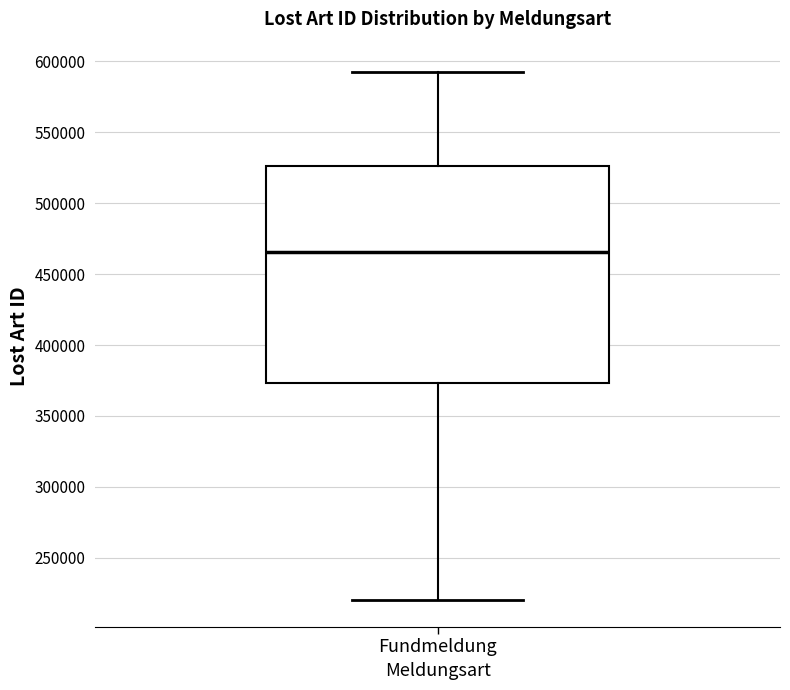

Read this box plot against the y-axis: the position of the median line, the range covered by the box, and the ends of both whiskers. The values are not printed on the chart, so give them approximately, as read against the axis.

median 465000, box 375000 to 525000, whiskers 220000 to 590000